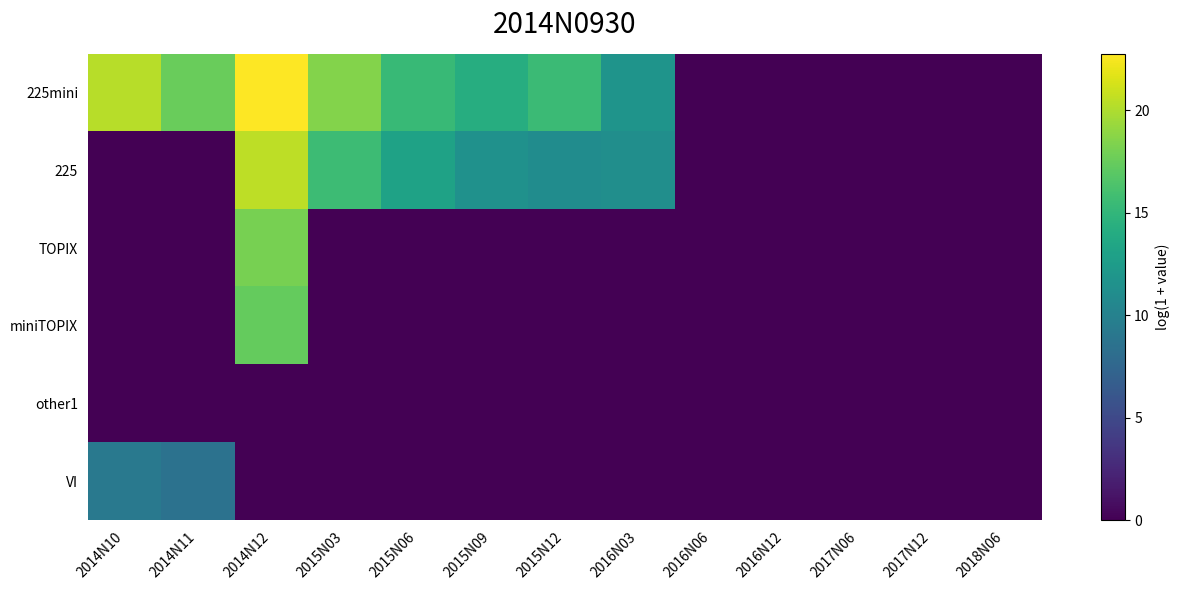

Which series has the largest range (max minus min)?

225mini